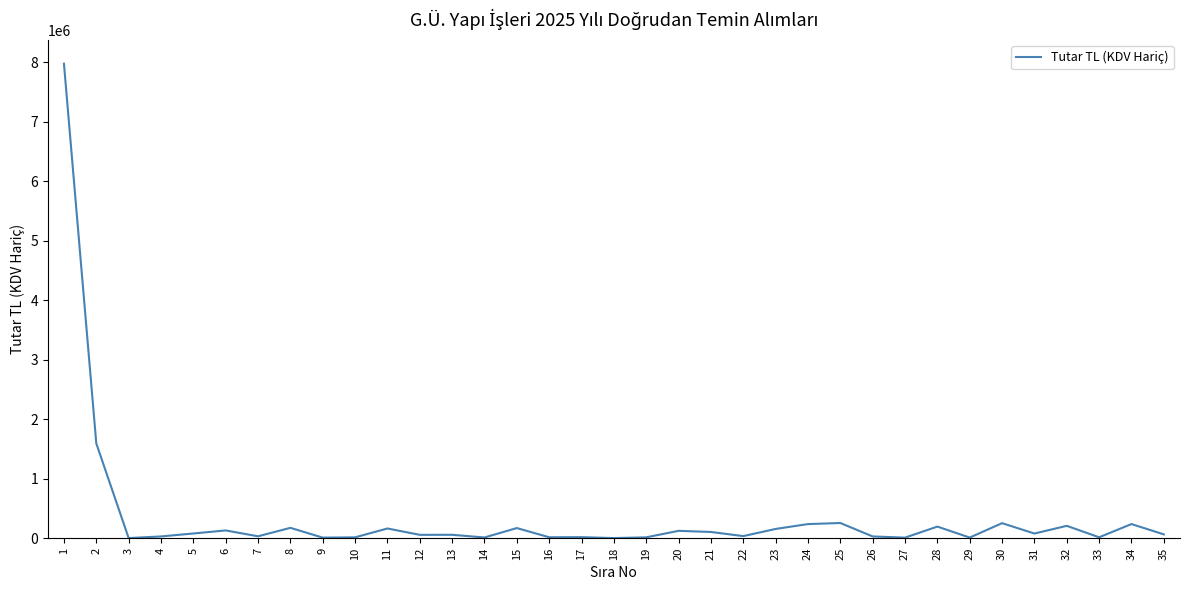

The value at 32 is 208176.5. True or false?

True